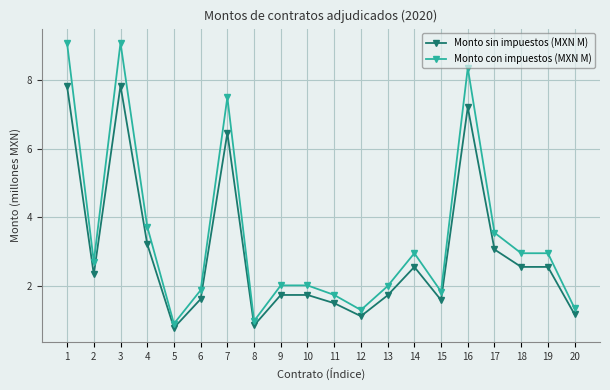

Rank the series at 7 from highest to lowest value.

Monto con impuestos (MXN M), Monto sin impuestos (MXN M)